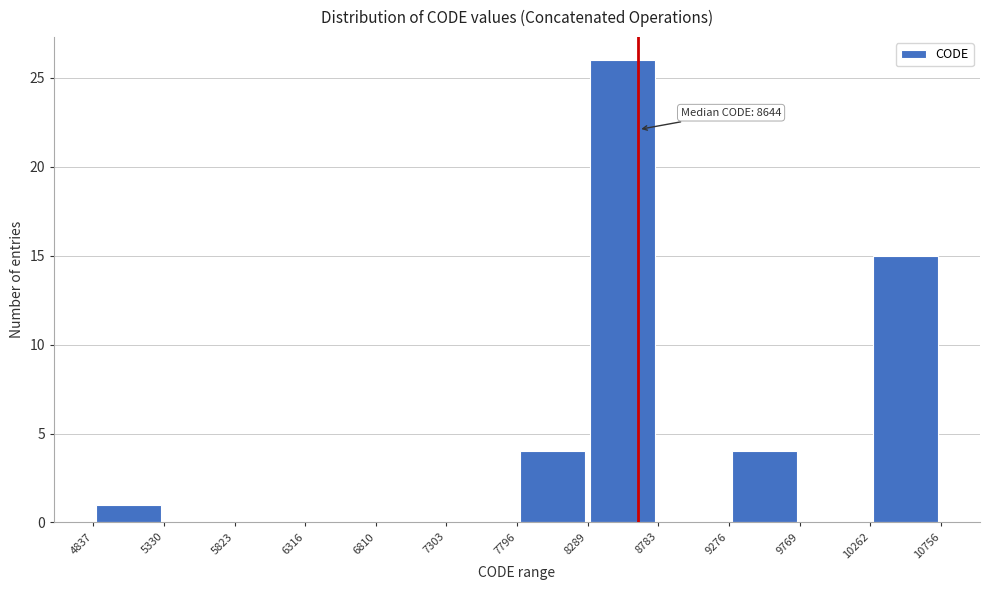

Over which range of the x-axis is the bar tallest?

8289 to 8783